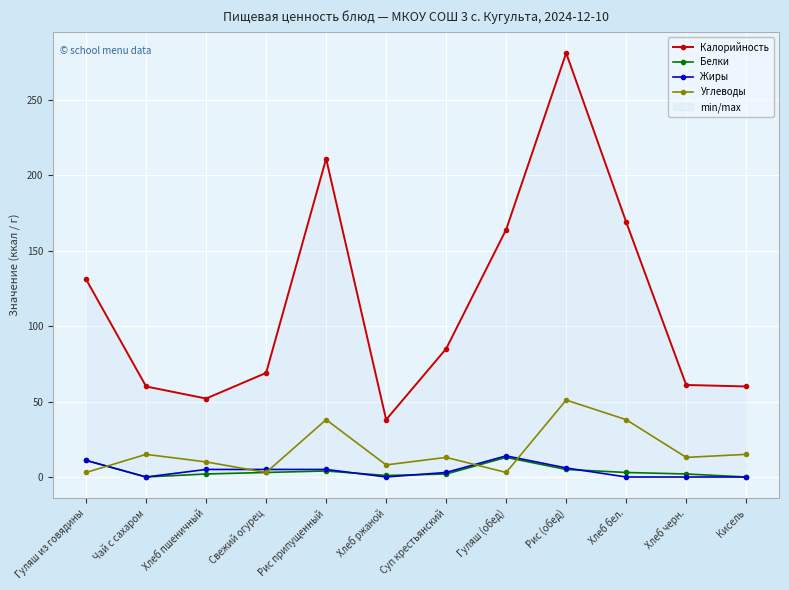

How many interior local valleys does the Жиры series have?

2